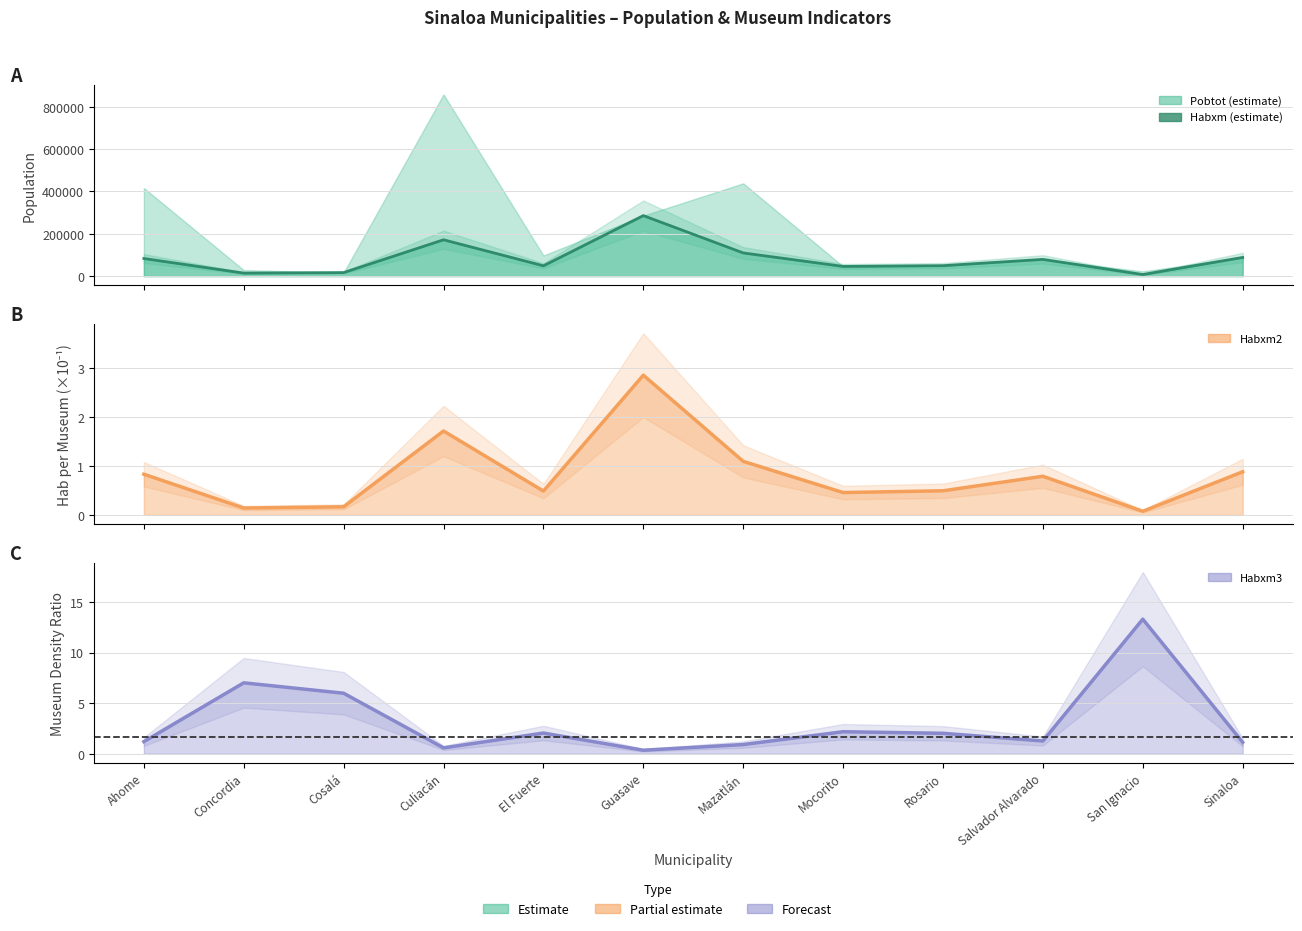

Which series has the largest range (max minus min)?

pobtot